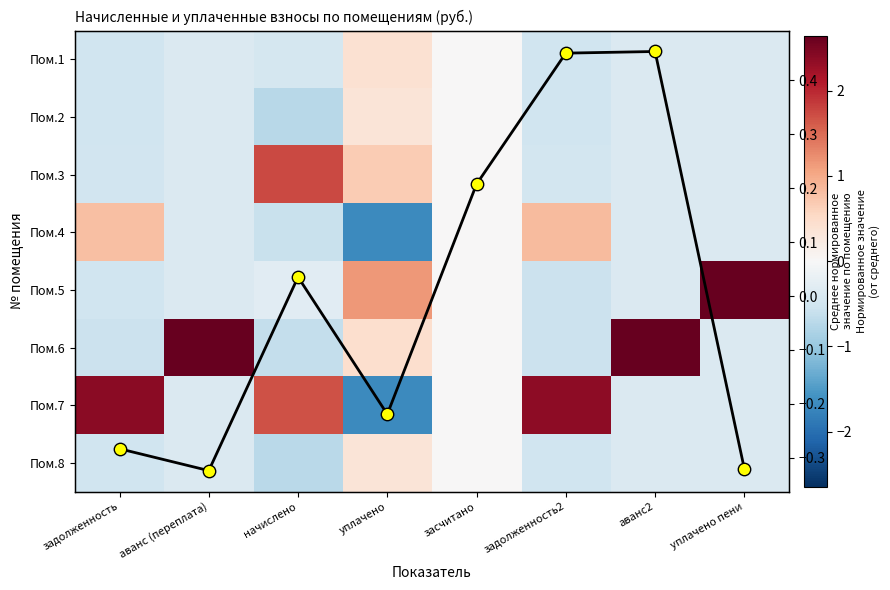

What is the total value across all series at аванс2?

0.9